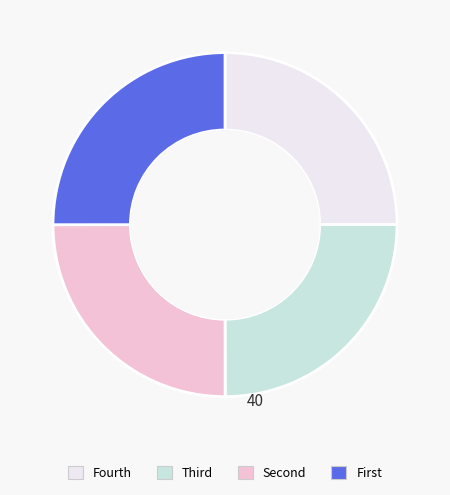

Does any single category account for the majority?

No